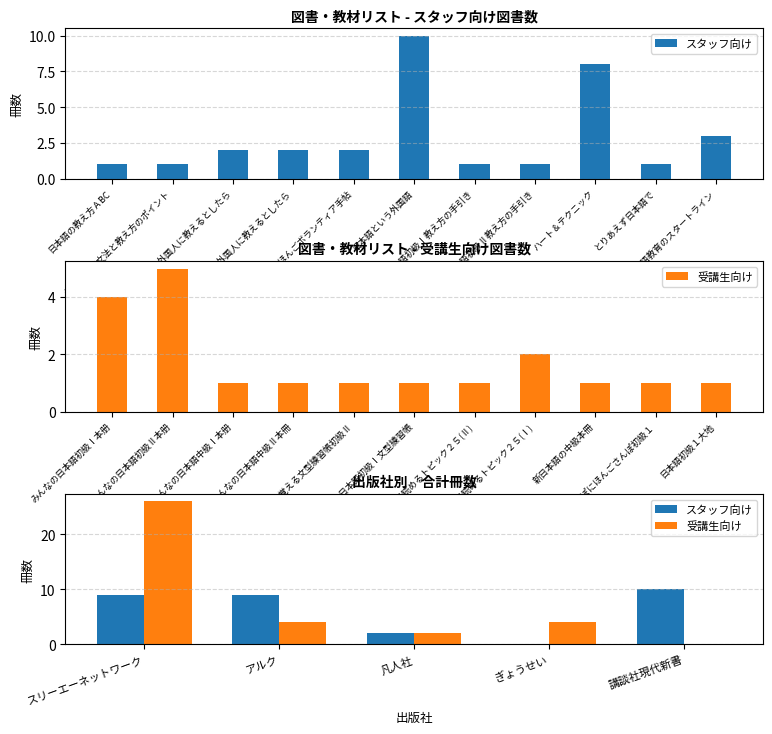

What is the difference between the maximum and minimum values in the 受講生向け series?

26